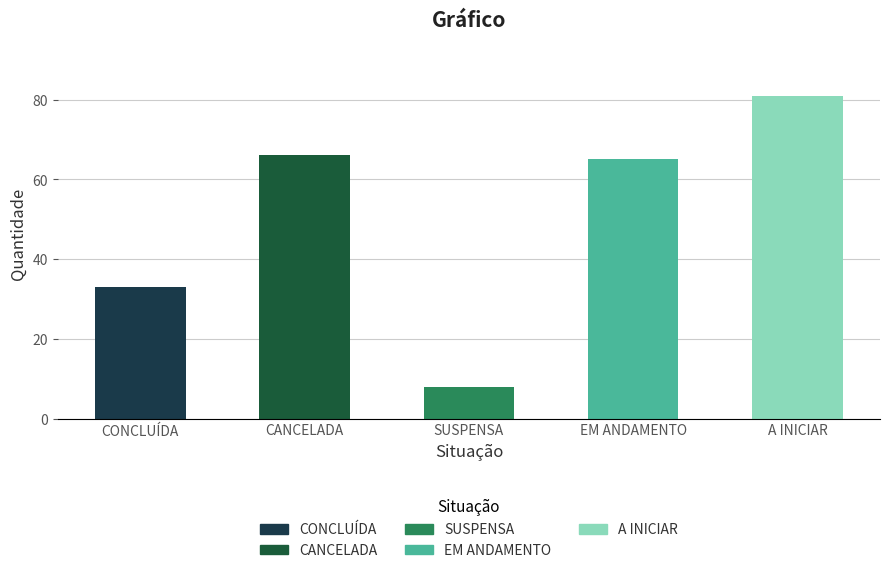

Where does the data first go above 65?

CANCELADA